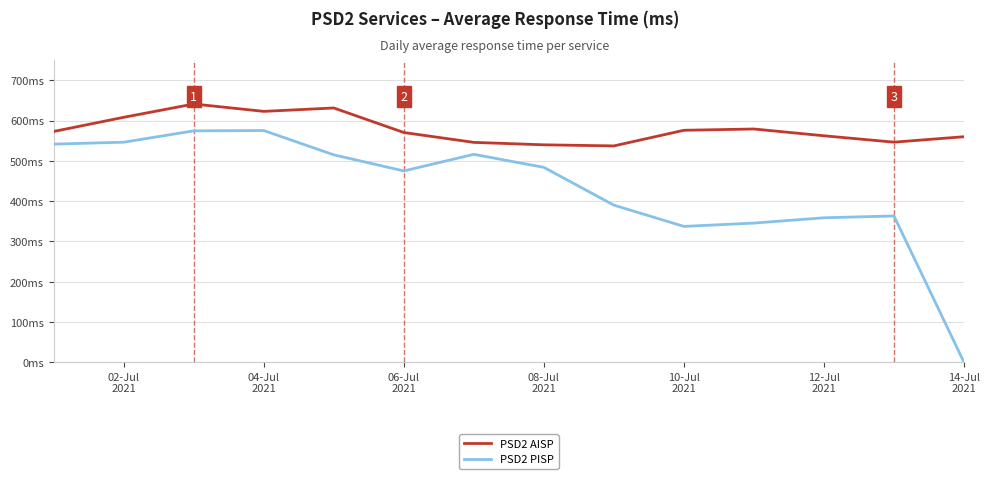

What is the value of the PSD2 AISP point at the 10th from the left?

576.0